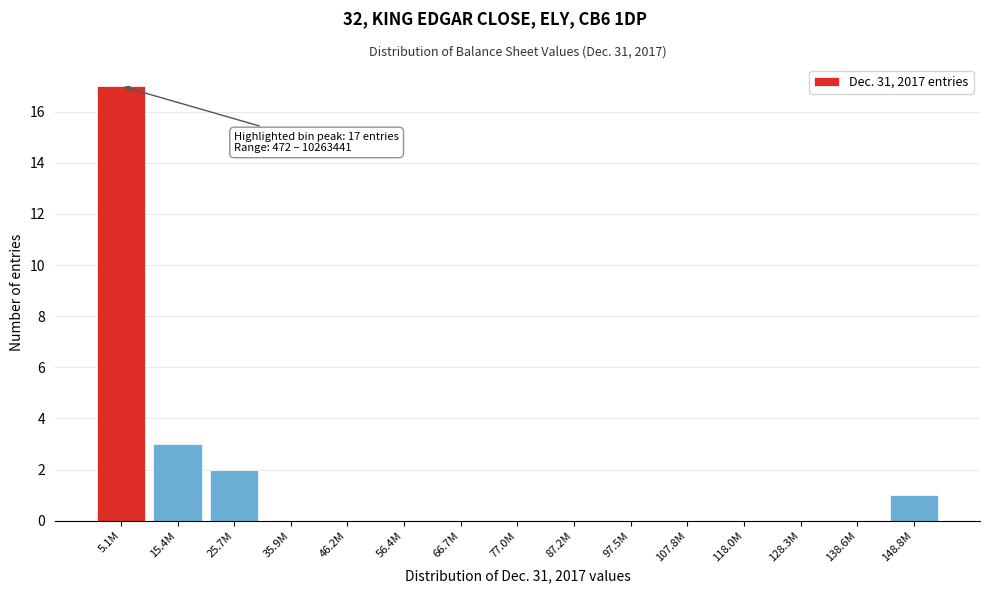

Reading left to right, list all the values displayed in this chart.

5.1M=17	15.4M=3	25.7M=2	35.9M=0	46.2M=0	56.4M=0	66.7M=0	77.0M=0	87.2M=0	97.5M=0	107.8M=0	118.0M=0	128.3M=0	138.6M=0	148.8M=1